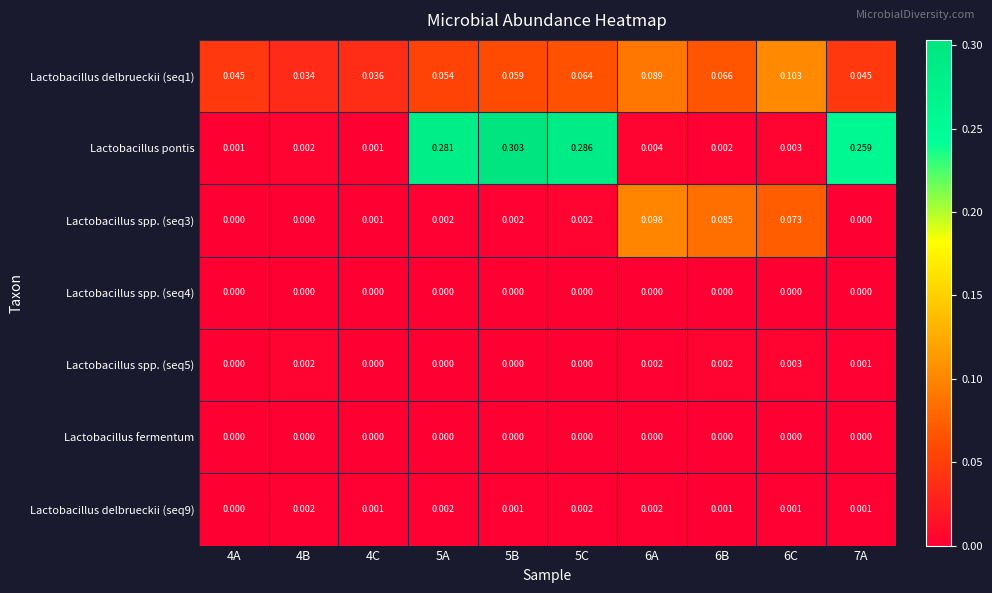

Which series has the largest range (max minus min)?

Lactobacillus pontis